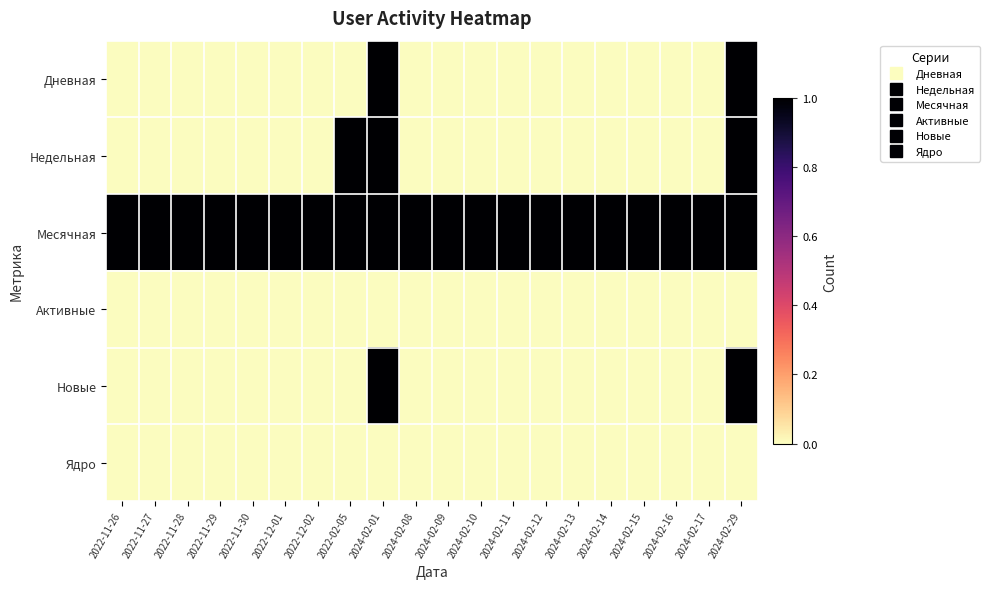

Reading left to right, transcribe all the data shown in this chart.

Дневная: 2022-11-26=0	2022-11-27=0	2022-11-28=0	2022-11-29=0	2022-11-30=0	2022-12-01=0	2022-12-02=0	2022-02-05=0	2024-02-01=1	2024-02-08=0	2024-02-09=0	2024-02-10=0	2024-02-11=0	2024-02-12=0	2024-02-13=0	2024-02-14=0	2024-02-15=0	2024-02-16=0	2024-02-17=0	2024-02-29=1
Недельная: 2022-11-26=0	2022-11-27=0	2022-11-28=0	2022-11-29=0	2022-11-30=0	2022-12-01=0	2022-12-02=0	2022-02-05=1	2024-02-01=1	2024-02-08=0	2024-02-09=0	2024-02-10=0	2024-02-11=0	2024-02-12=0	2024-02-13=0	2024-02-14=0	2024-02-15=0	2024-02-16=0	2024-02-17=0	2024-02-29=1
Месячная: 2022-11-26=1	2022-11-27=1	2022-11-28=1	2022-11-29=1	2022-11-30=1	2022-12-01=1	2022-12-02=1	2022-02-05=1	2024-02-01=1	2024-02-08=1	2024-02-09=1	2024-02-10=1	2024-02-11=1	2024-02-12=1	2024-02-13=1	2024-02-14=1	2024-02-15=1	2024-02-16=1	2024-02-17=1	2024-02-29=1
Активные: 2022-11-26=0	2022-11-27=0	2022-11-28=0	2022-11-29=0	2022-11-30=0	2022-12-01=0	2022-12-02=0	2022-02-05=0	2024-02-01=0	2024-02-08=0	2024-02-09=0	2024-02-10=0	2024-02-11=0	2024-02-12=0	2024-02-13=0	2024-02-14=0	2024-02-15=0	2024-02-16=0	2024-02-17=0	2024-02-29=0
Новые: 2022-11-26=0	2022-11-27=0	2022-11-28=0	2022-11-29=0	2022-11-30=0	2022-12-01=0	2022-12-02=0	2022-02-05=0	2024-02-01=1	2024-02-08=0	2024-02-09=0	2024-02-10=0	2024-02-11=0	2024-02-12=0	2024-02-13=0	2024-02-14=0	2024-02-15=0	2024-02-16=0	2024-02-17=0	2024-02-29=1
Ядро: 2022-11-26=0	2022-11-27=0	2022-11-28=0	2022-11-29=0	2022-11-30=0	2022-12-01=0	2022-12-02=0	2022-02-05=0	2024-02-01=0	2024-02-08=0	2024-02-09=0	2024-02-10=0	2024-02-11=0	2024-02-12=0	2024-02-13=0	2024-02-14=0	2024-02-15=0	2024-02-16=0	2024-02-17=0	2024-02-29=0